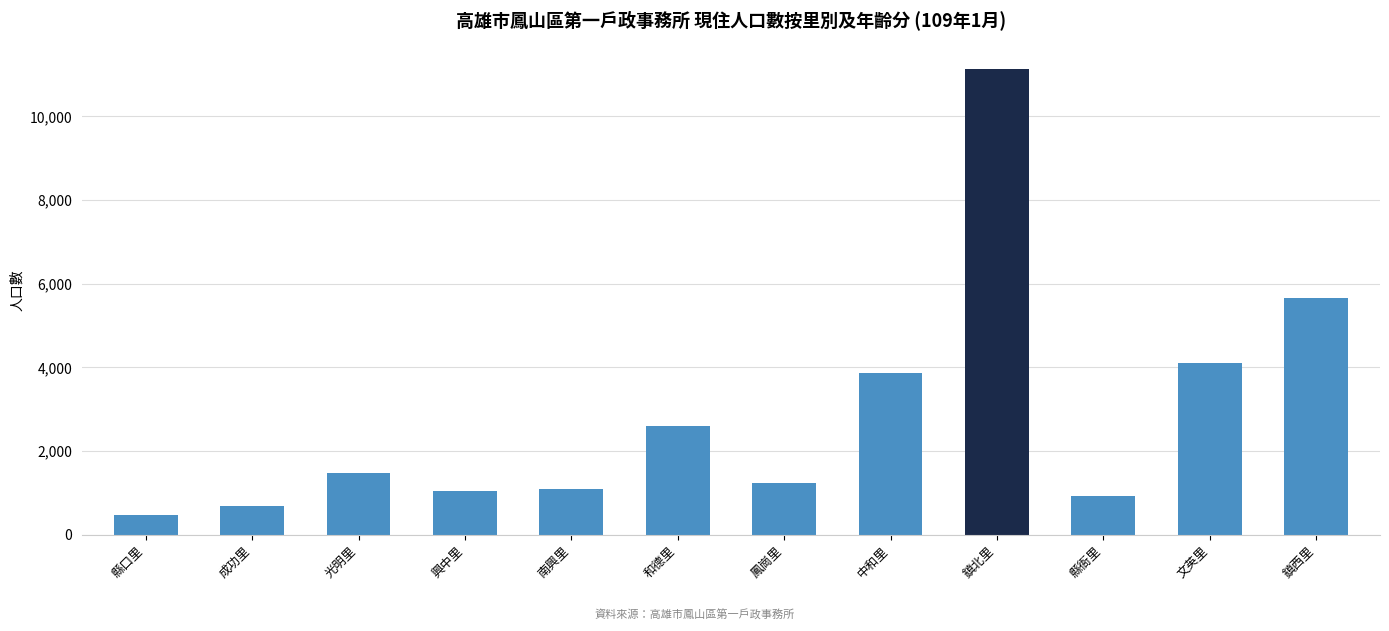

How many data points does each series have?

12